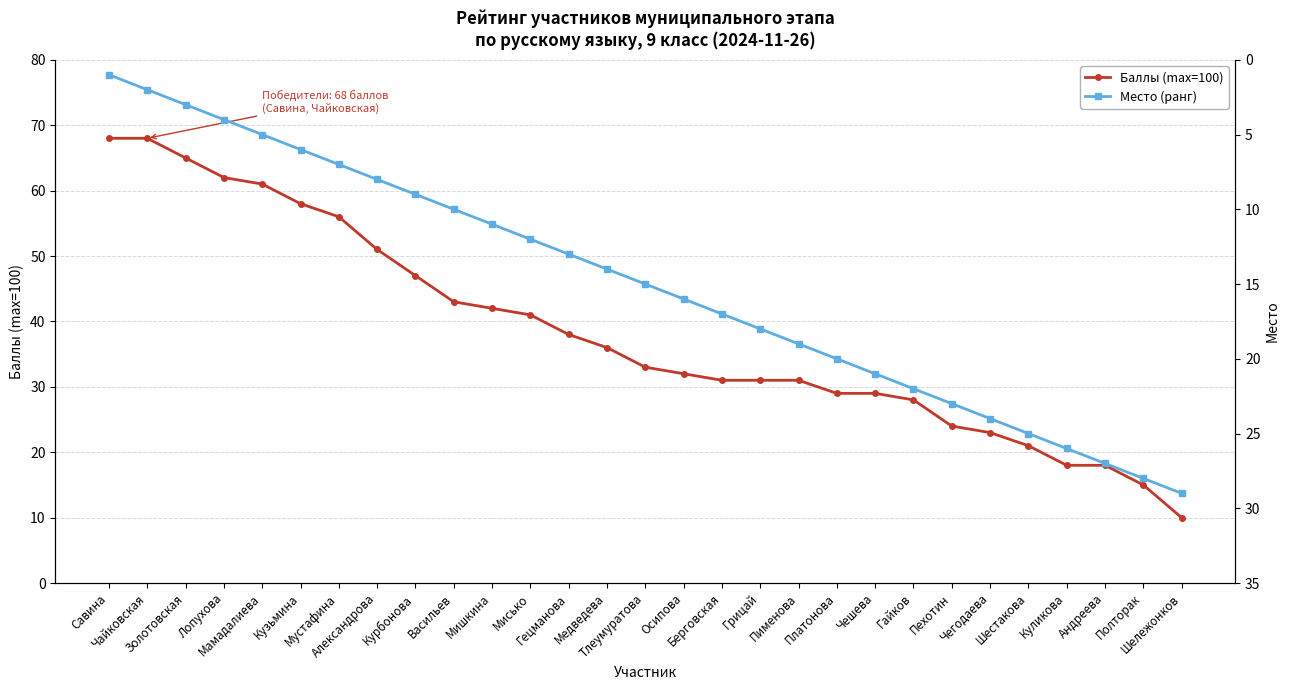

True or false: Баллы (max=100) has a value of 109 at Мамадалиева.

False